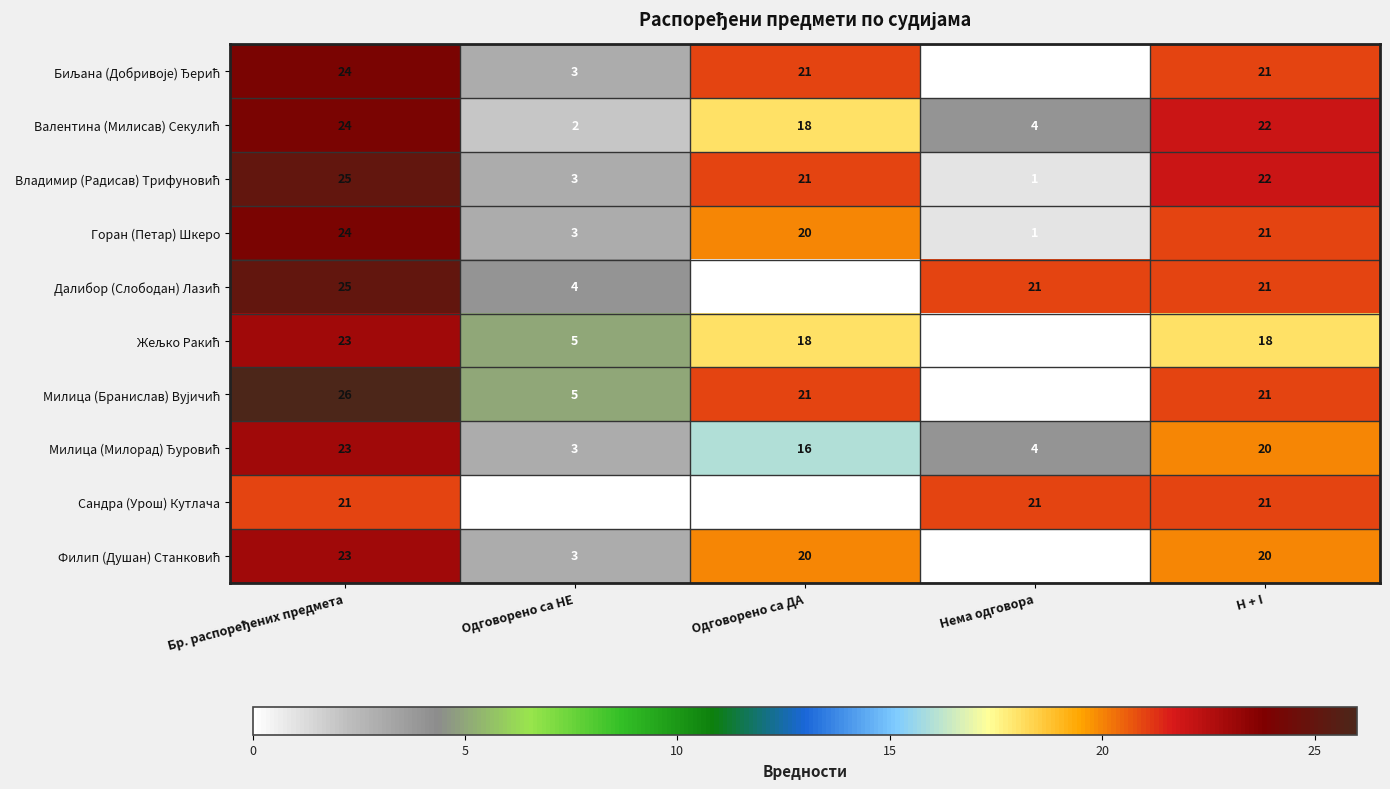

How many distinct data groups are displayed?

10